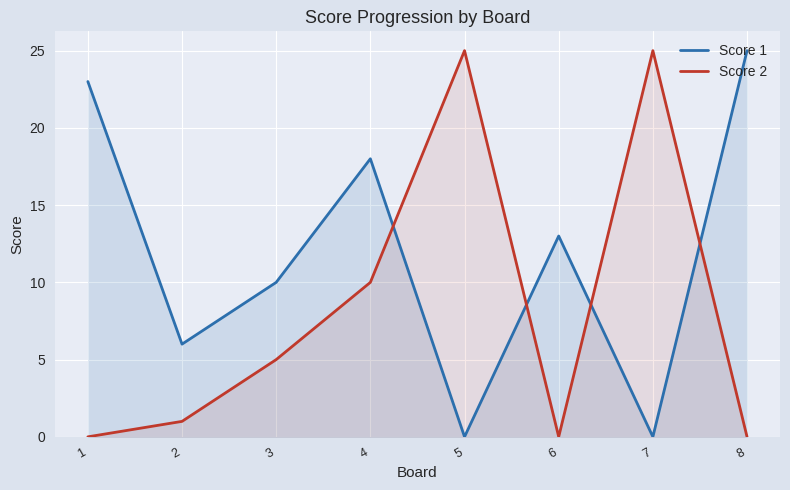

True or false: Score 2 has more than 0 points higher than both neighbors.

True